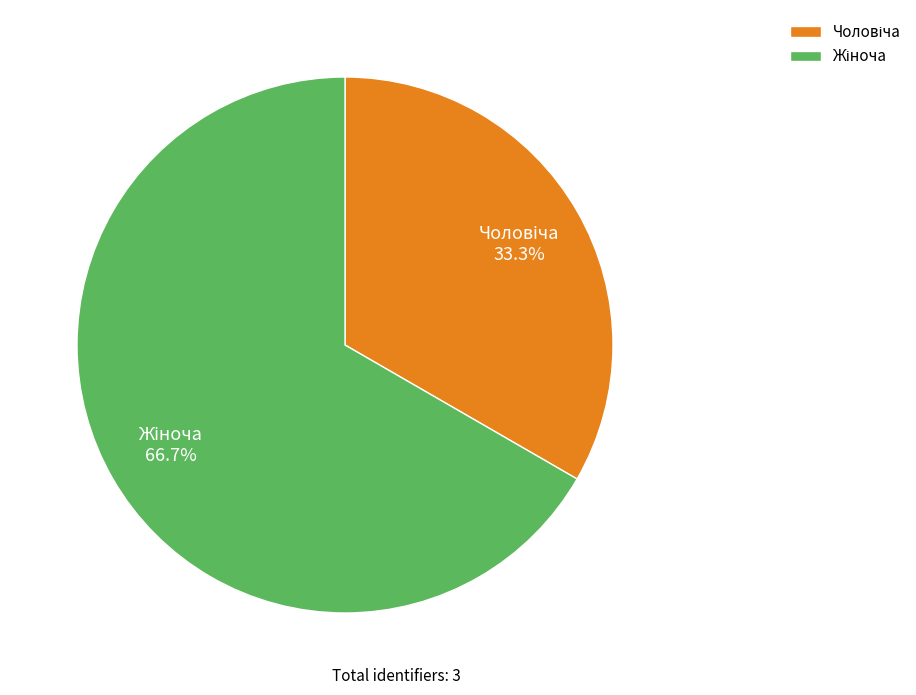

Is there any slice that represents more than half of the pie?

Yes